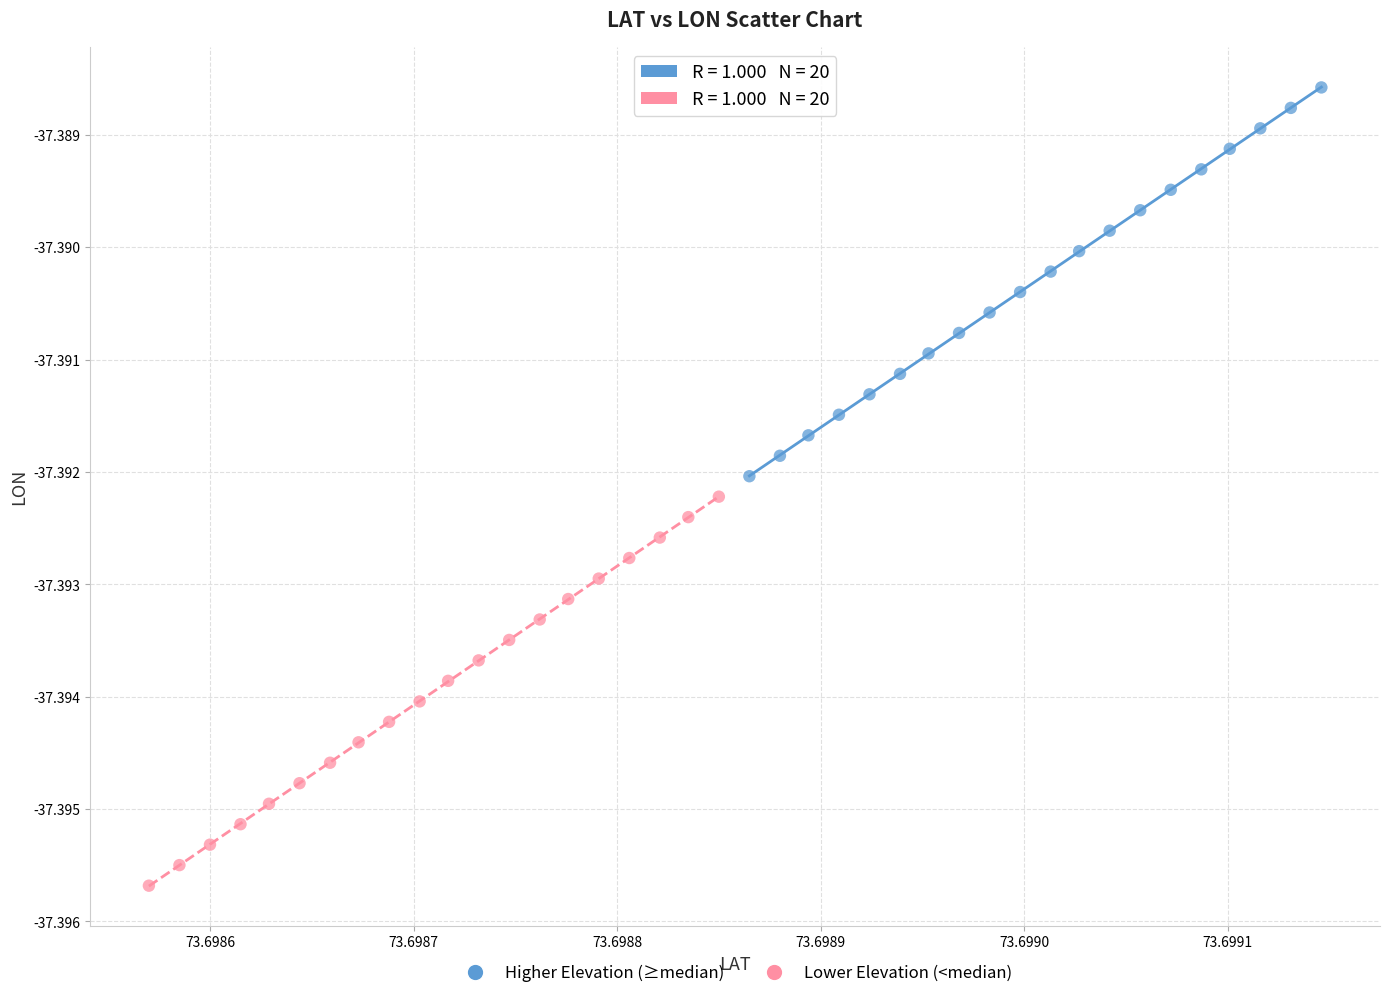

What are all the series names shown in the legend?

Higher Elevation (≥median), Lower Elevation (<median)